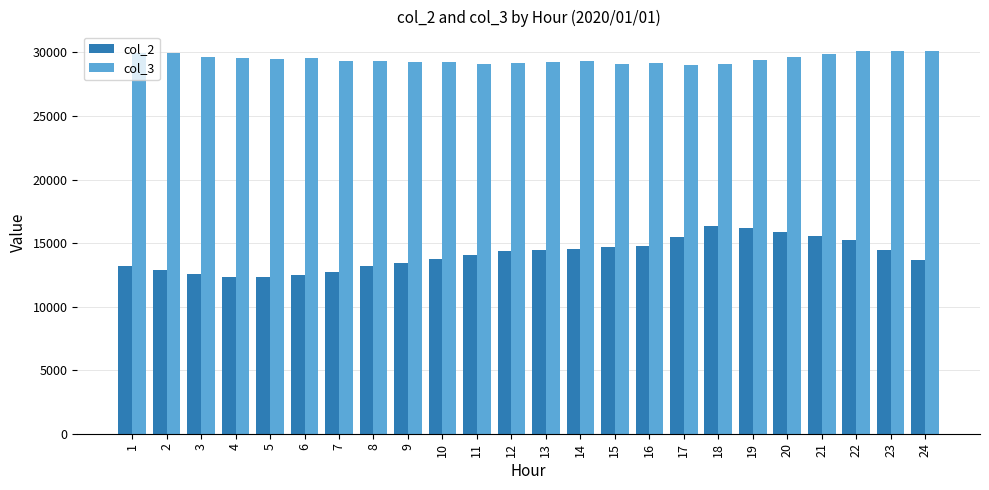

The col_2 series shows 6079 at 21. True or false?

False